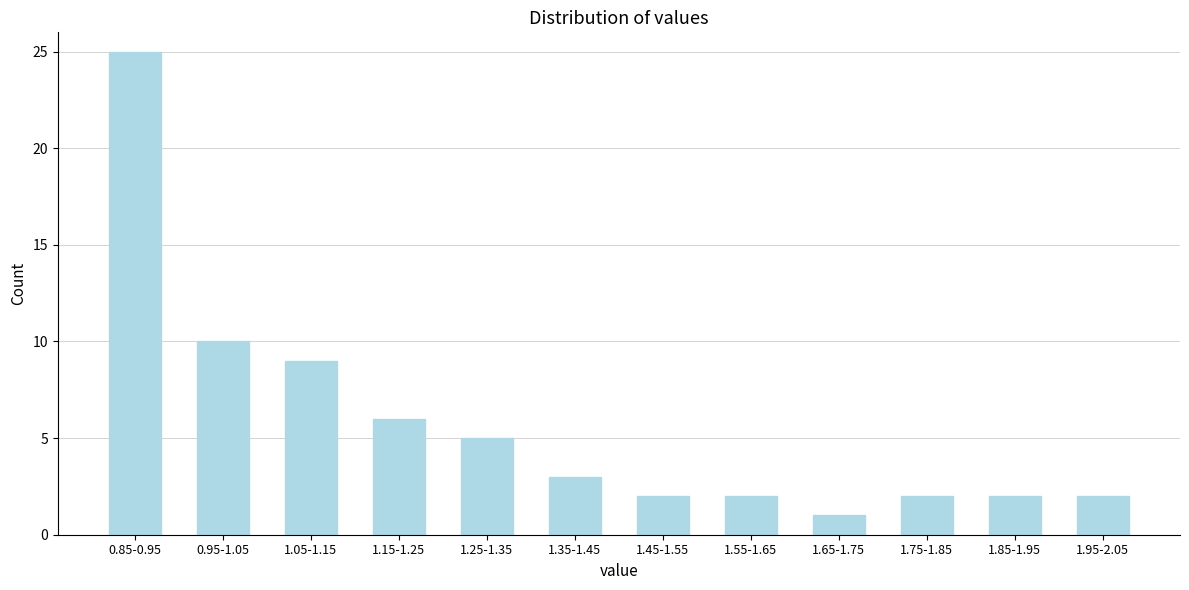

Reading right to left, extract all data points from this chart.

1.95-2.05=2	1.85-1.95=2	1.75-1.85=2	1.65-1.75=1	1.55-1.65=2	1.45-1.55=2	1.35-1.45=3	1.25-1.35=5	1.15-1.25=6	1.05-1.15=9	0.95-1.05=10	0.85-0.95=25